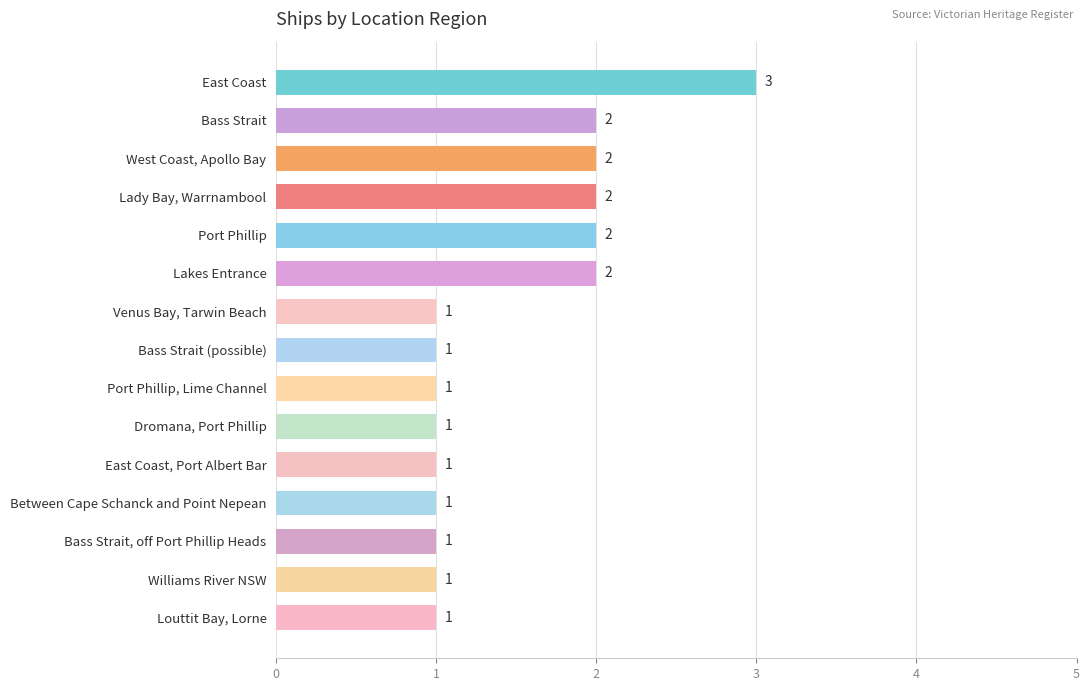

How many values are between 1 and 2?

14